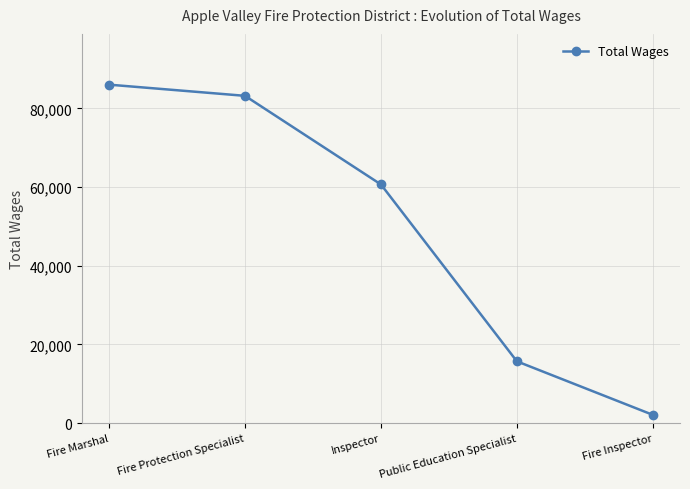

List the labels in order of value, largest first.

Fire Marshal, Fire Protection Specialist, Inspector, Public Education Specialist, Fire Inspector